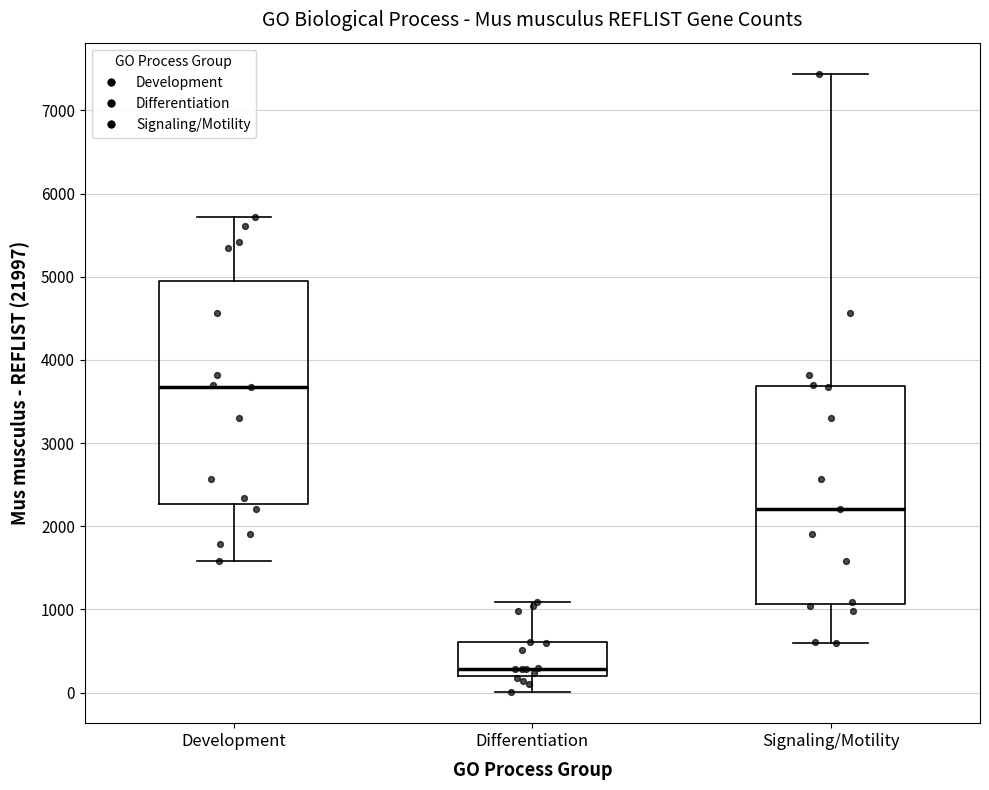

Where is the upper edge of the box for Differentiation on the y-axis? The values are not printed on the chart, so give them approximately, as read against the axis.

600